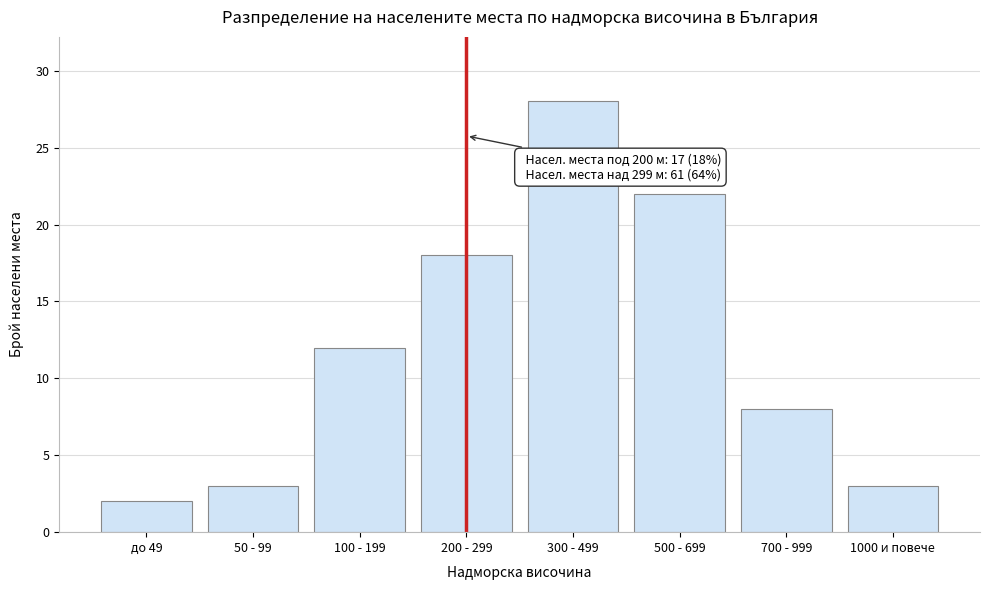

Reading left to right, extract all data points from this chart.

до 49=2	50 - 99=3	100 - 199=12	200 - 299=18	300 - 499=28	500 - 699=22	700 - 999=8	1000 и повече=3